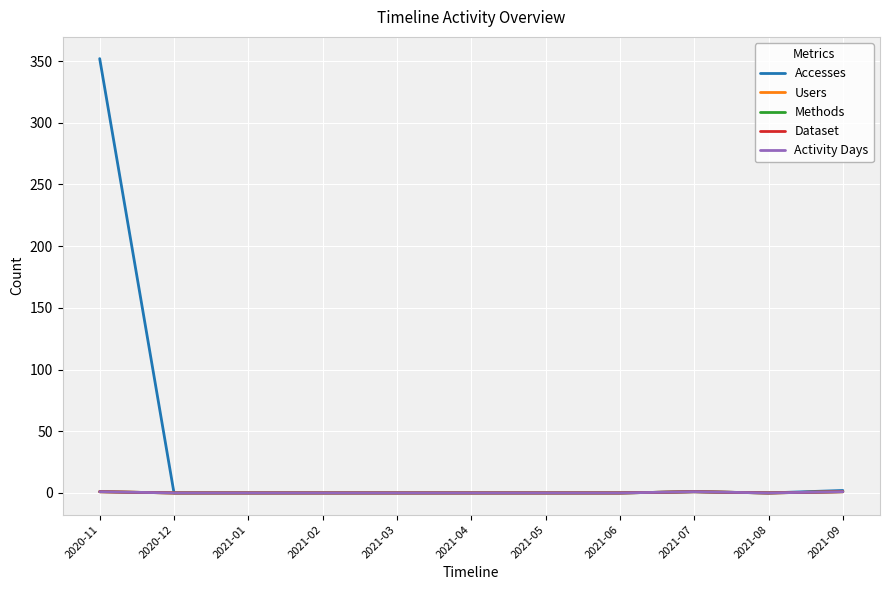

How many Methods values are between 0 and 1?

11